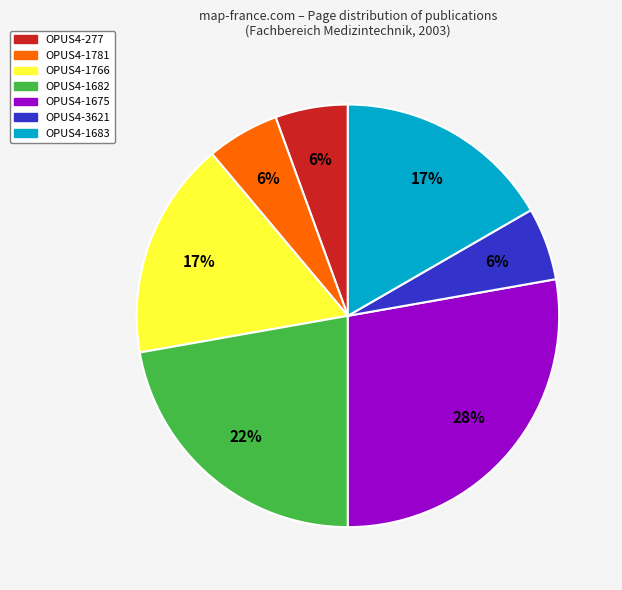

Combined, do OPUS4-1683 and OPUS4-1682 account for over 50%?

No